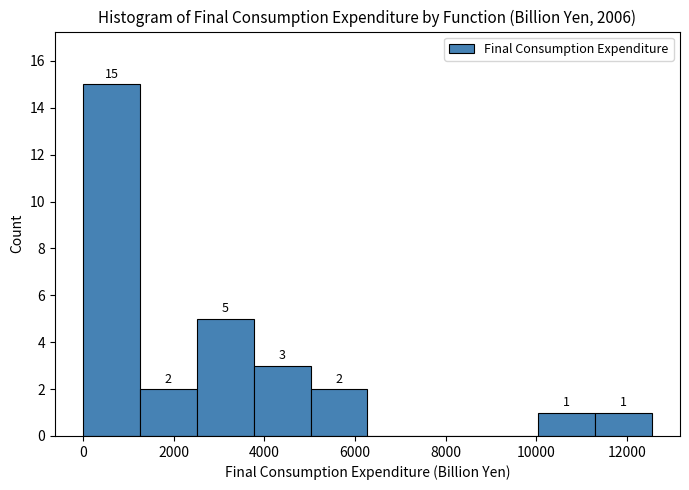

Over which range of the x-axis is the bar tallest?

0 to 1200